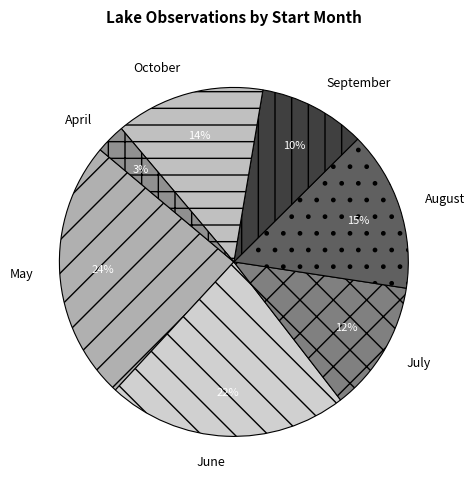

To the nearest percent, what is the average slice percentage?

14%